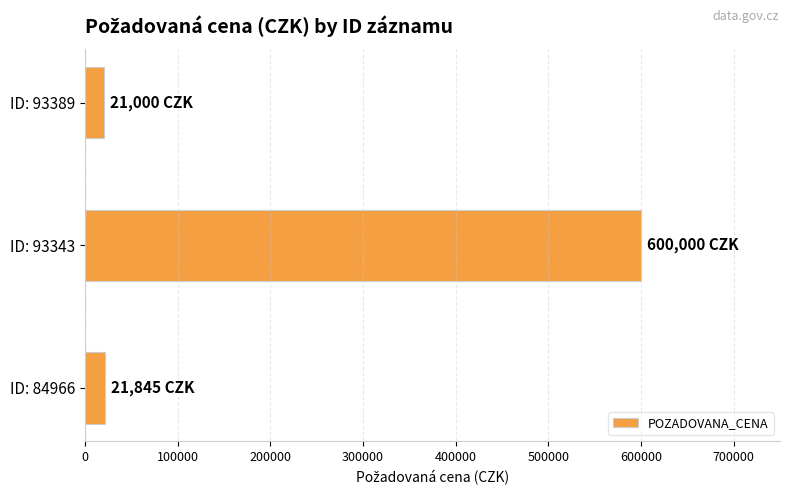

Which has a higher value, ID: 84966 or ID: 93343?

ID: 93343